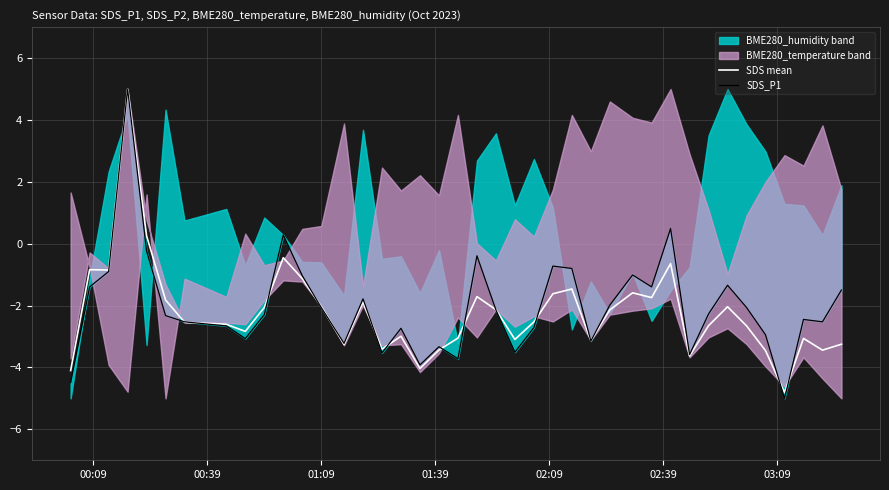

What is the minimum value for SDS mean?

-4.8